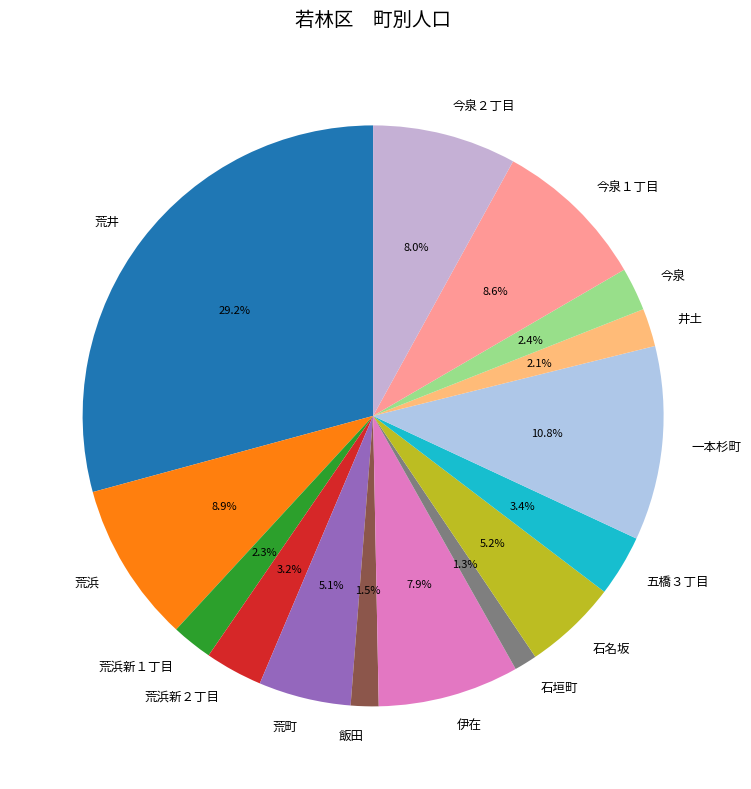

What is the ratio of the value at 伊在 to the value at 一本杉町?

0.7